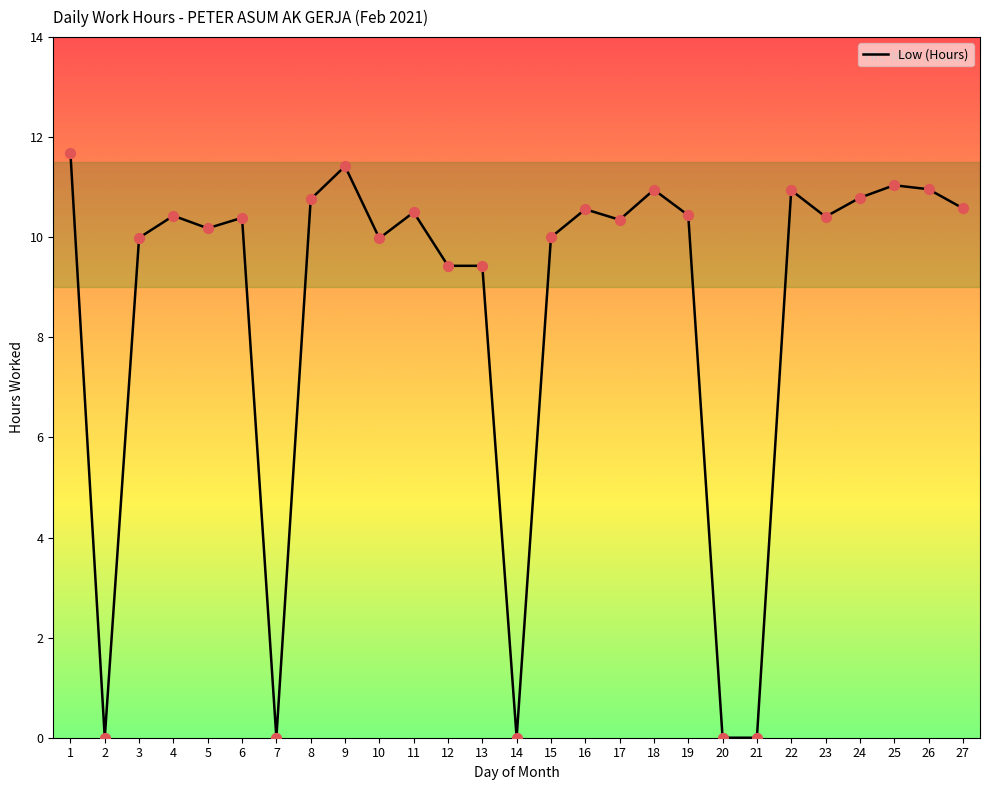

What is the change in value from 2 to 10?

+10.0